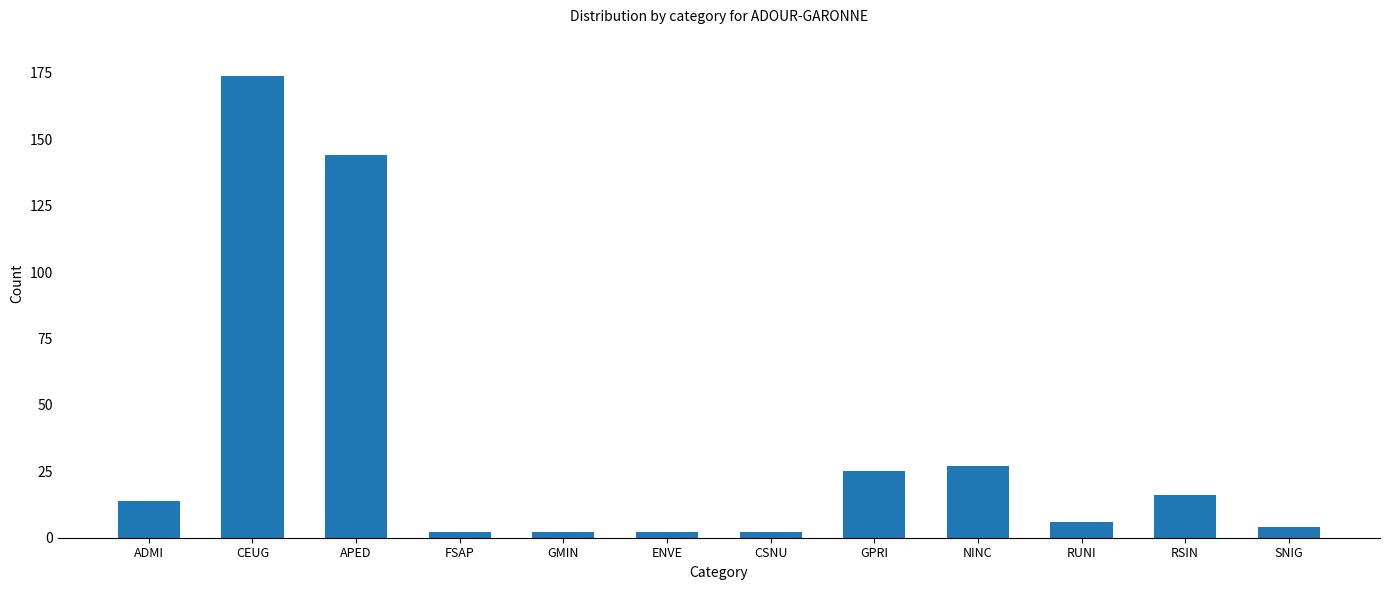

What is the difference between the maximum and minimum values?

172